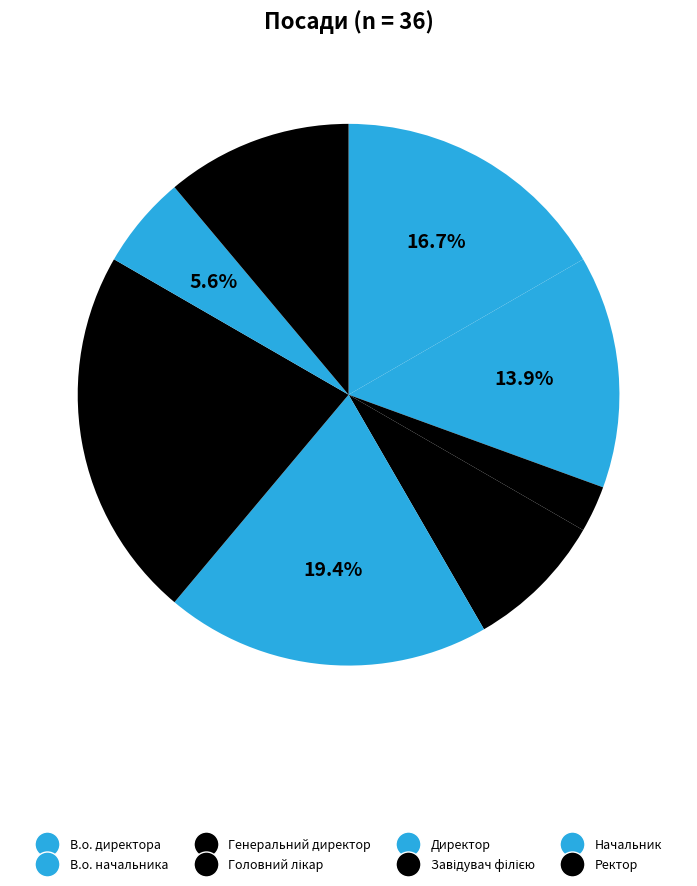

Rank the categories by value from lowest to highest.

Генеральний директор, Начальник, Головний лікар, Ректор, В.о. начальника, В.о. директора, Директор, Завідувач філією